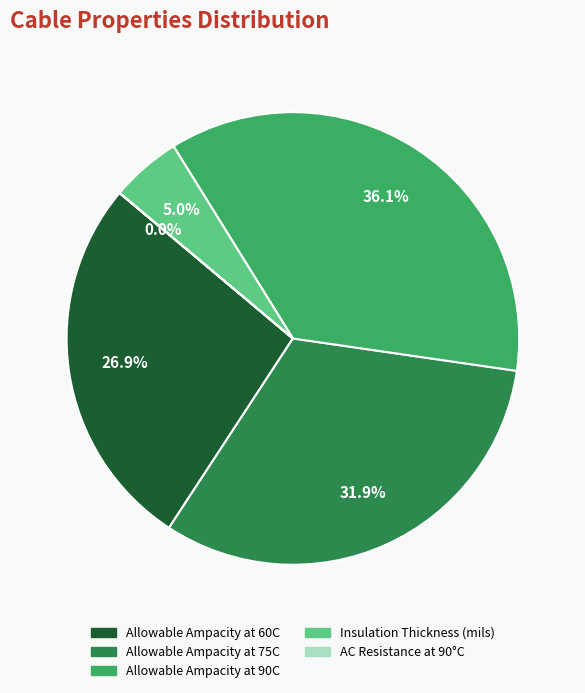

Is there a majority slice in this chart?

No